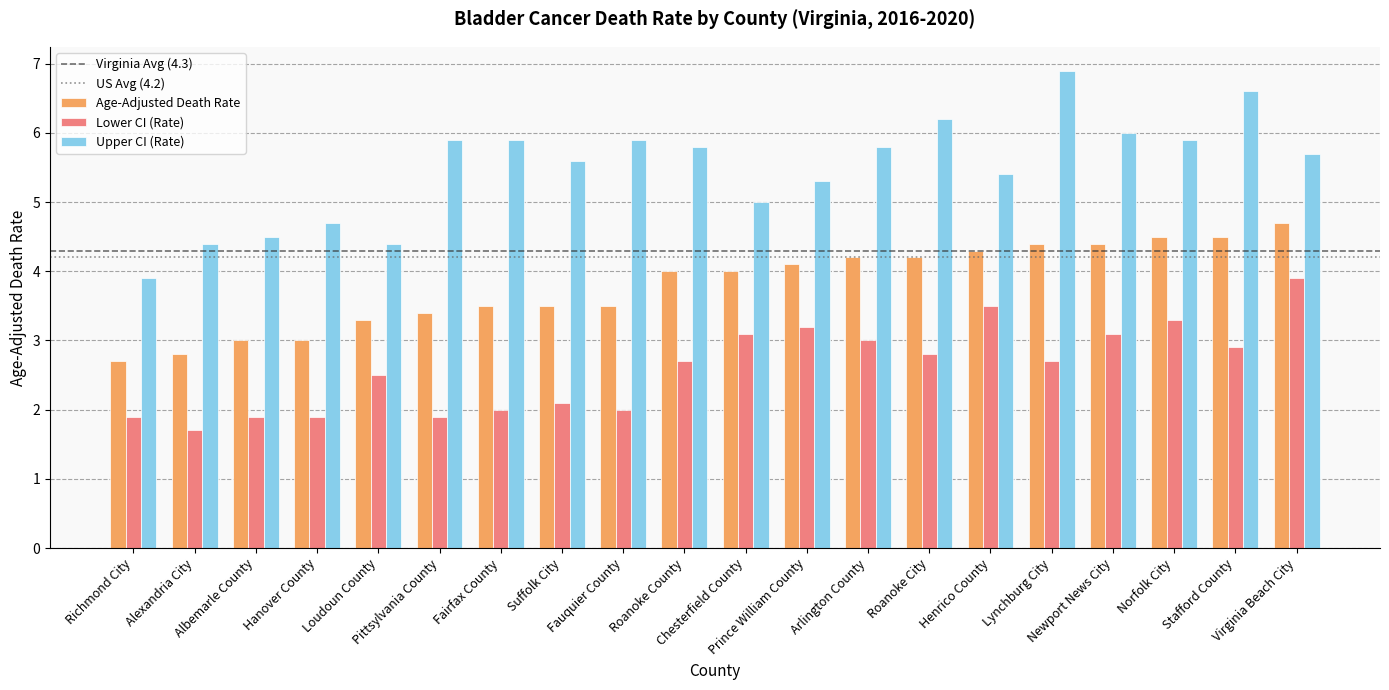

Which series has the largest total across all categories?

Upper CI (Rate)